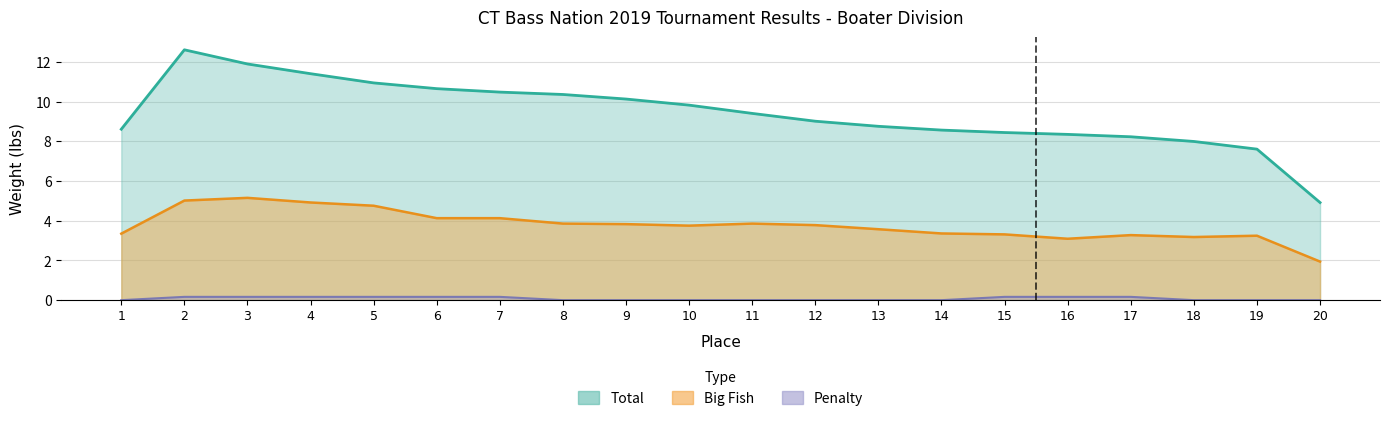

Between 9 and 15, which series saw the biggest shift?

Total